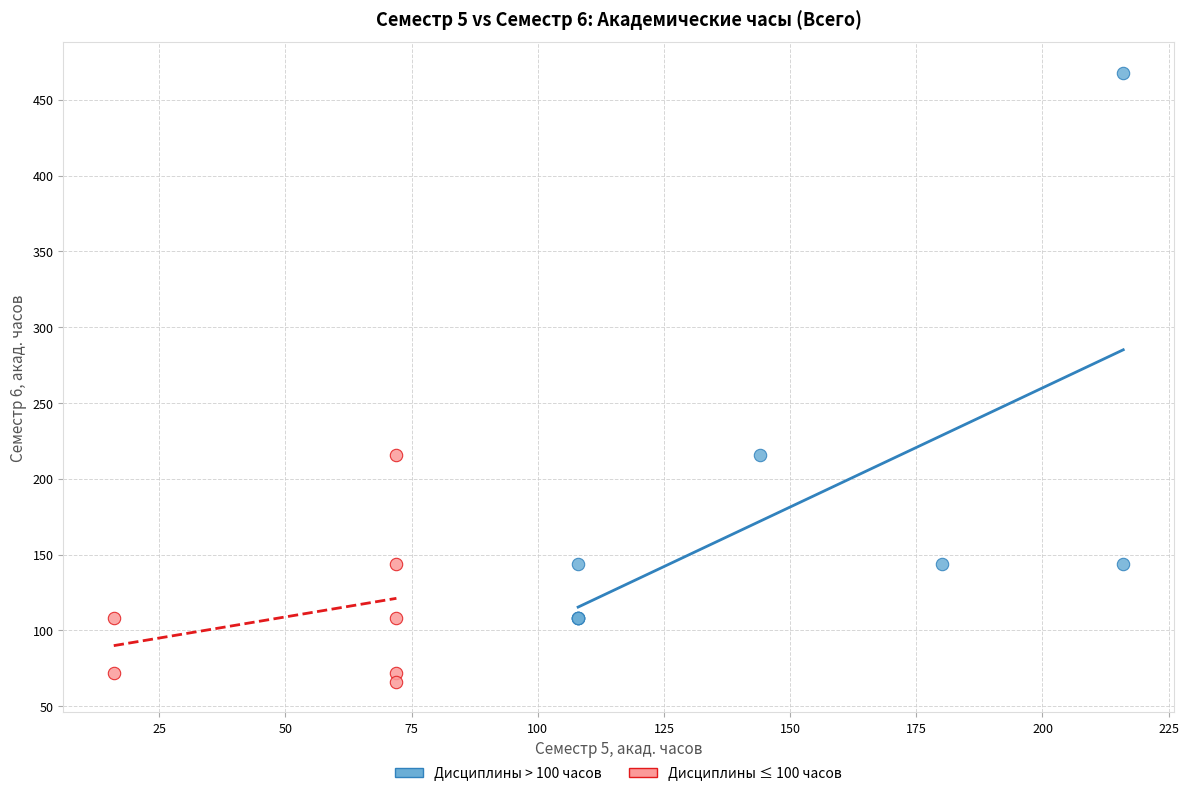

Which series contains the highest Y value?

Дисциплины > 100 часов